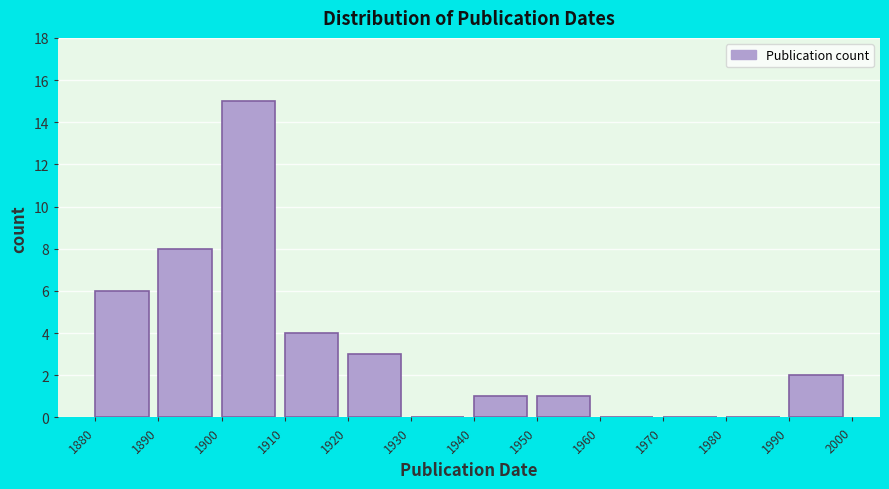

Reading left to right, list every bar in this chart as the range it spans on the x-axis followed by its height. The values are not printed on the chart, so give them approximately, as read against the axis.

1880 to 1890: 6
1890 to 1900: 8
1900 to 1910: 15
1910 to 1920: 4
1920 to 1930: 3
1930 to 1940: 0
1940 to 1950: 1
1950 to 1960: 1
1960 to 1970: 0
1970 to 1980: 0
1980 to 1990: 0
1990 to 2000: 2